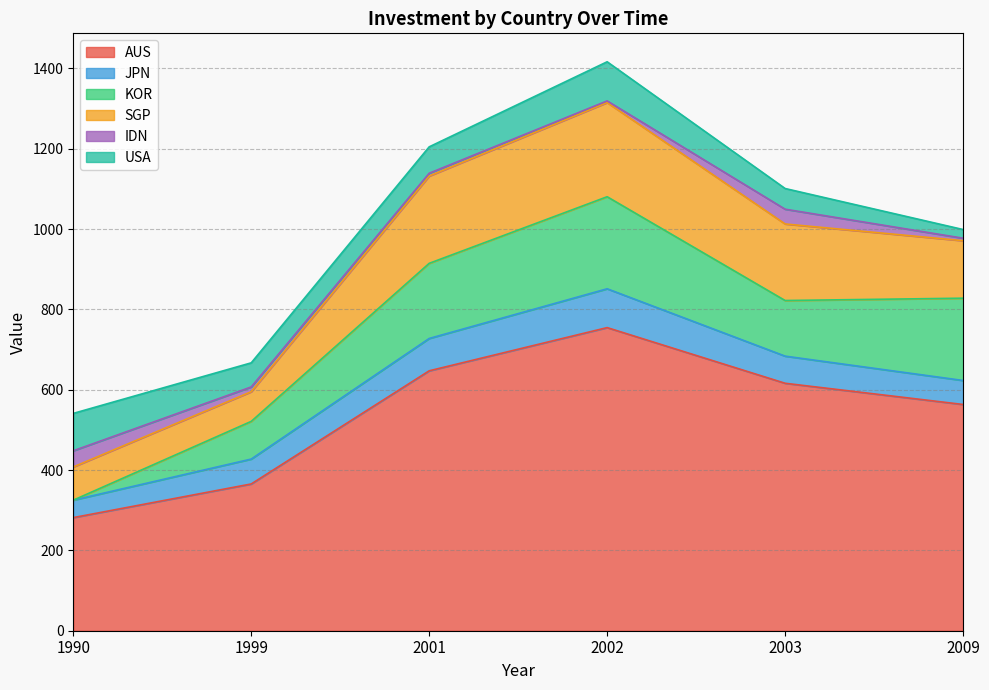

How many lines are shown in the chart?

6